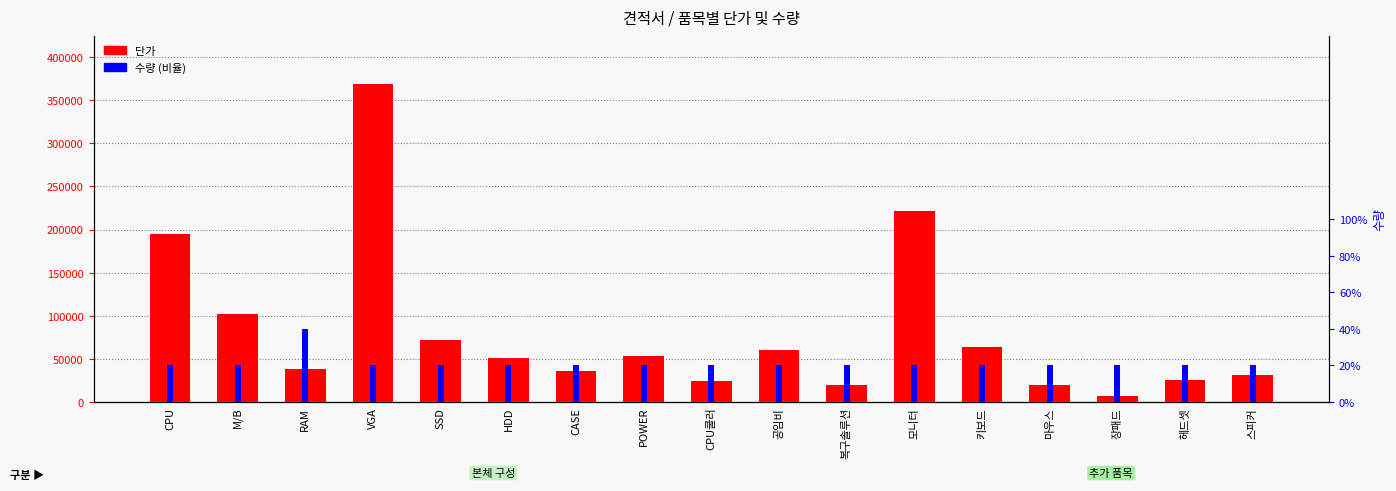

Reading left to right, extract all data points from this chart.

단가: 195000	102000	38000	369000	72000	51000	36000	54000	25000	60000	20000	222000	64000	20000	7000	26000	31000
수량: 1	1	2	1	1	1	1	1	1	1	1	1	1	1	1	1	1